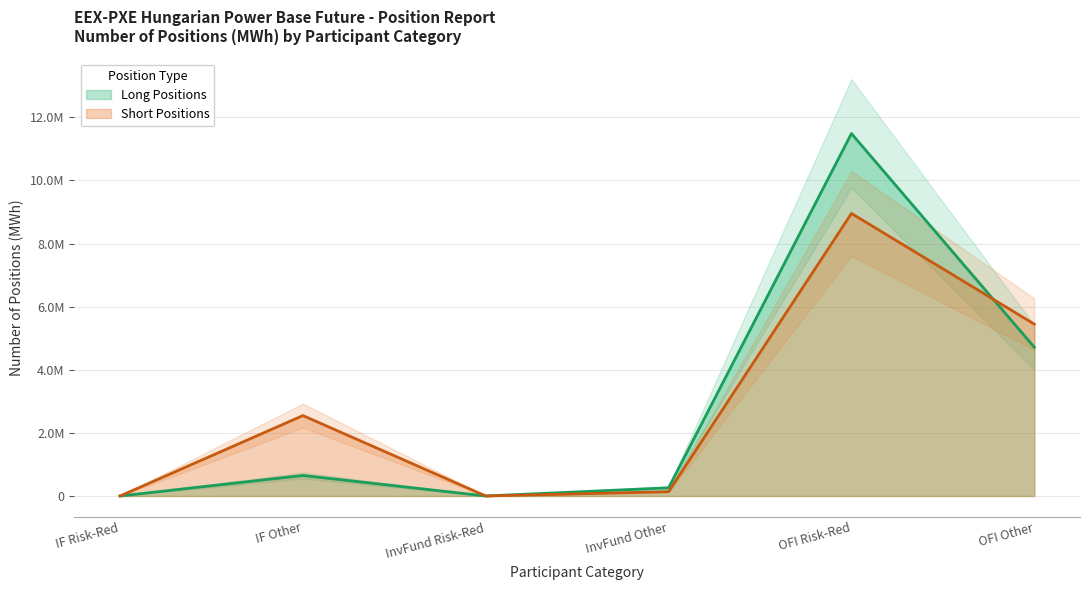

Does the chart display data point markers on the line(s)?

No